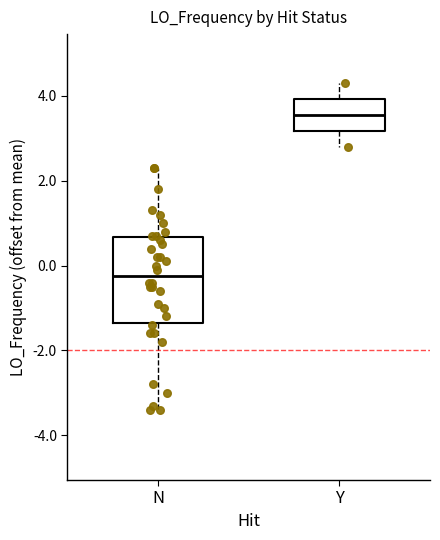

Which box is the tallest, from its lower edge to its upper edge?

N